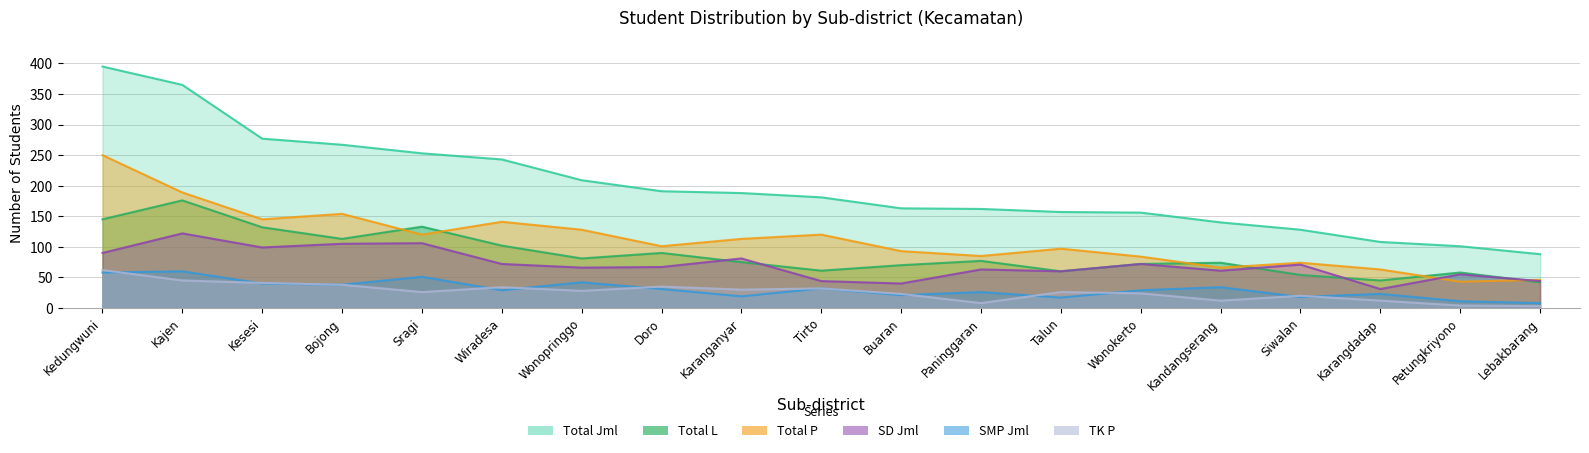

Which category has the highest value across all series?

Kedungwuni